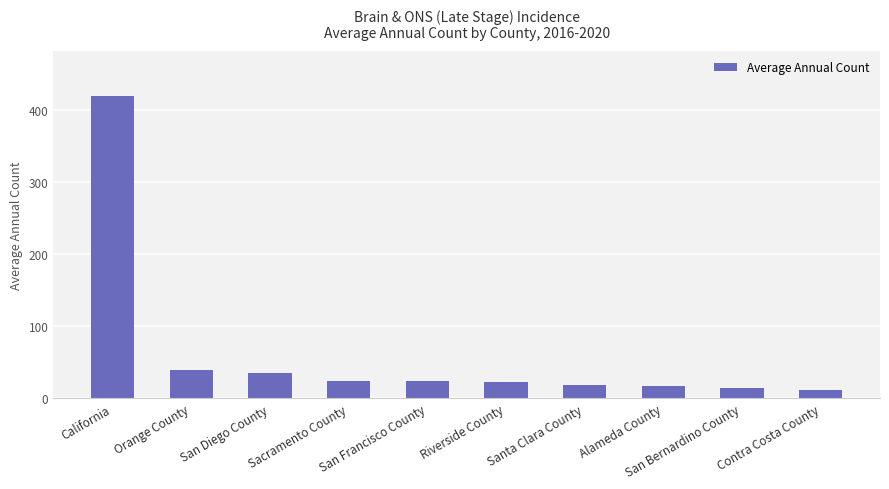

What is the value of the 2nd bar from the left?

40